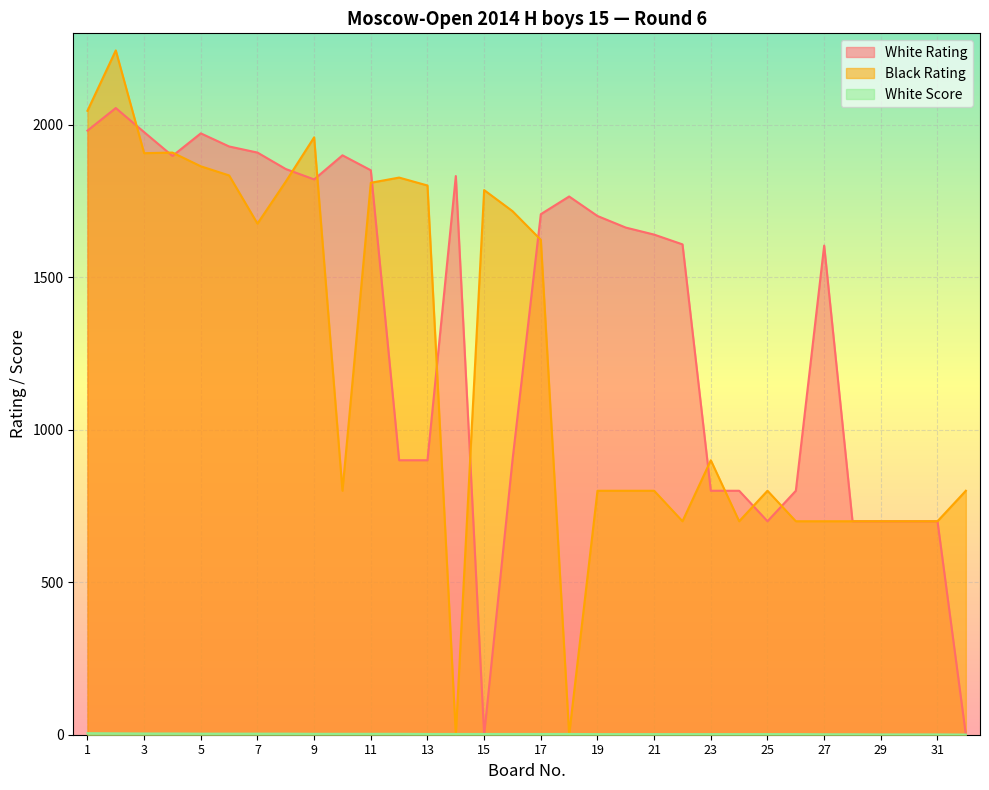

How many intersections are there between White Rating and Black Rating?

13